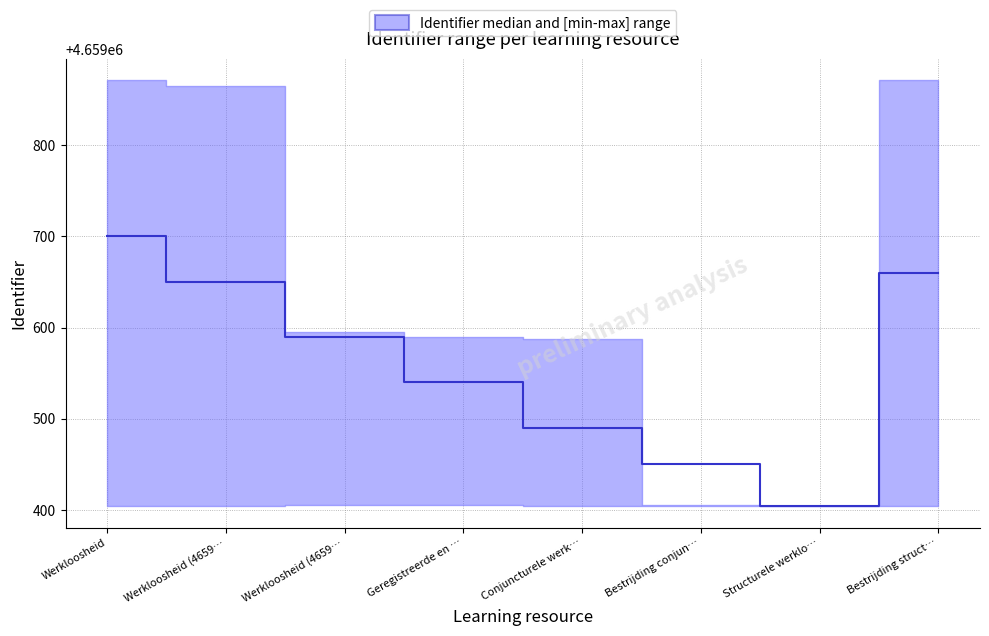

List the series in order of their peak value, highest first.

upper, median, lower